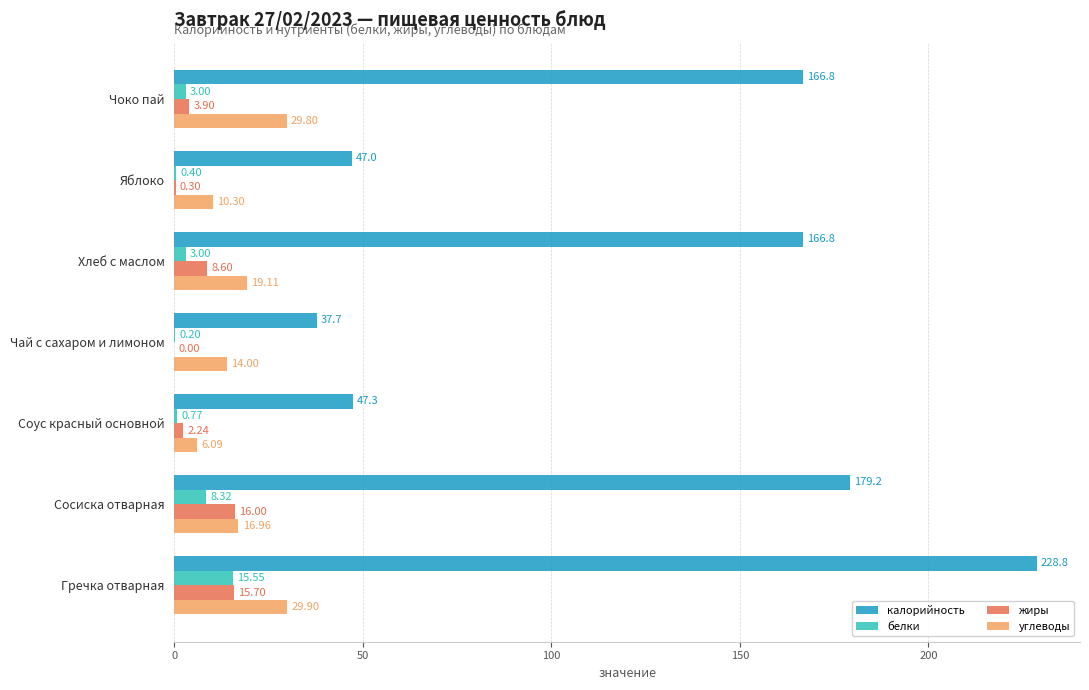

Where is углеводы nearest to the value 17?

Сосиска отварная